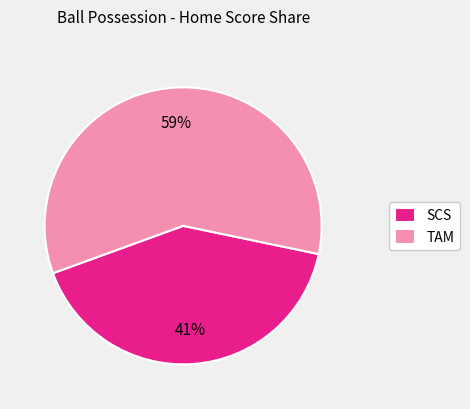

Which category has the biggest portion of the pie?

TAM